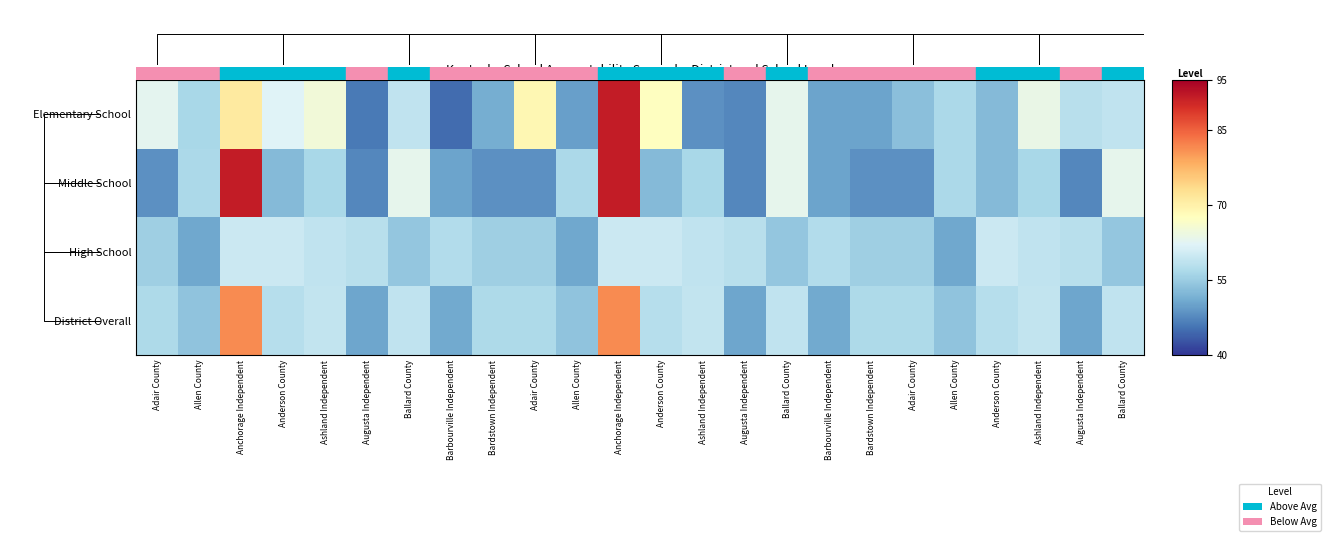

Which category has the highest value in the Middle School series?

Anchorage Independent